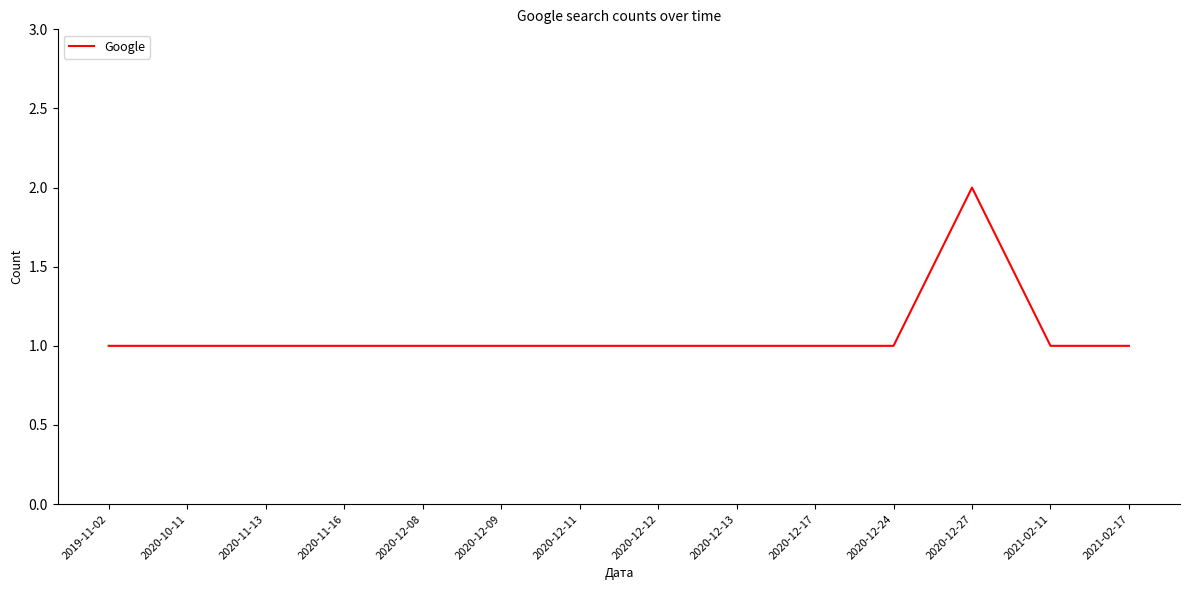

What is the ratio of the value at 2020-12-24 to the value at 2020-12-27?

0.5